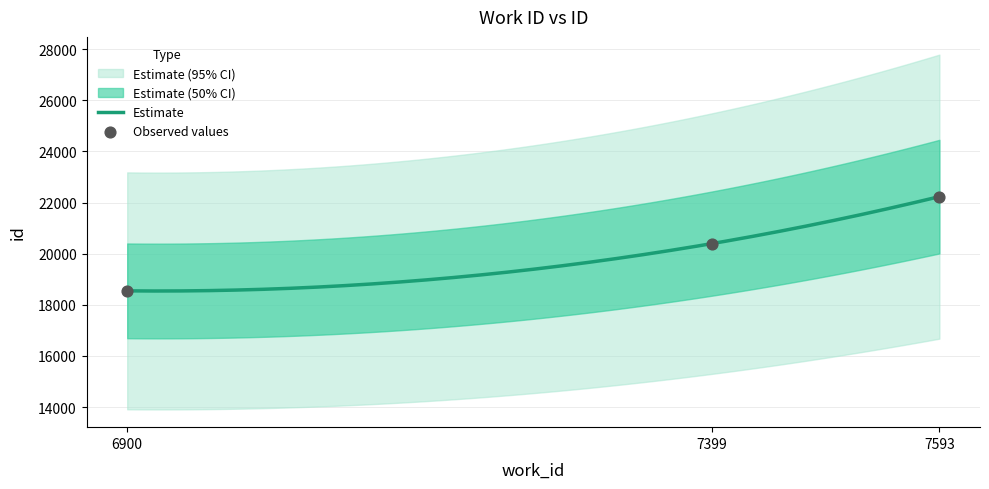

Between 6900 and 7399, which is larger?

7399